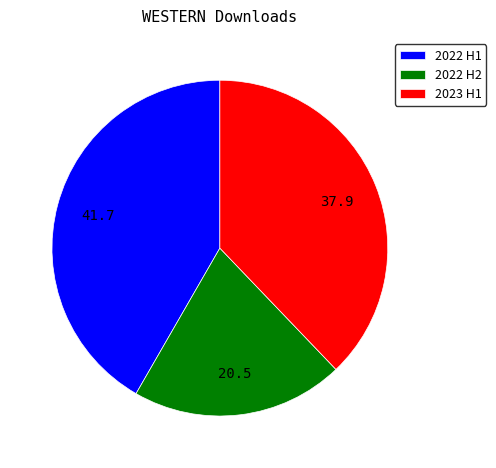

Do 2022 H2 and 2023 H1 together represent more than half of the pie?

Yes